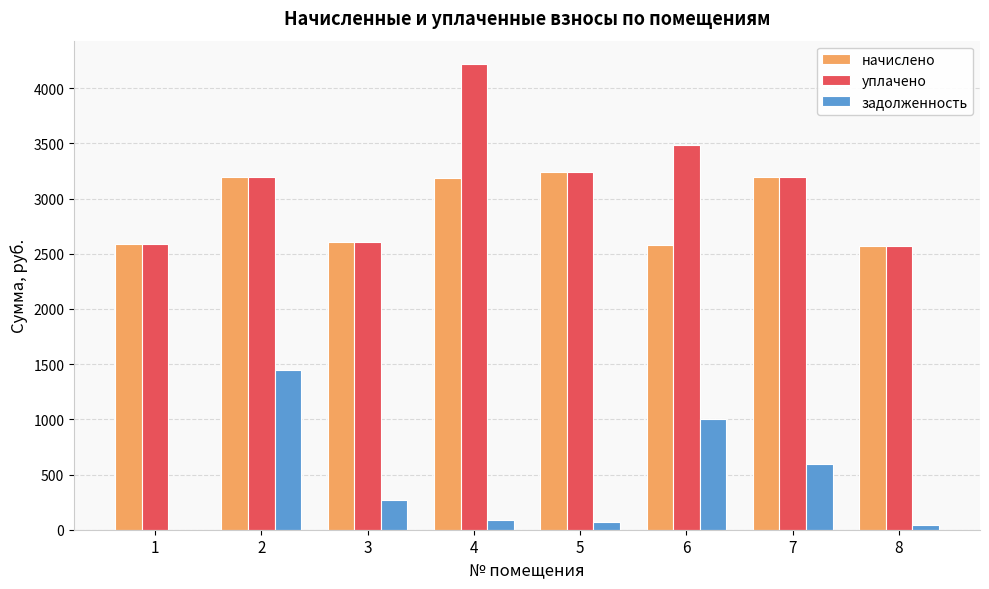

What is the sum of all уплачено values?

25090.6